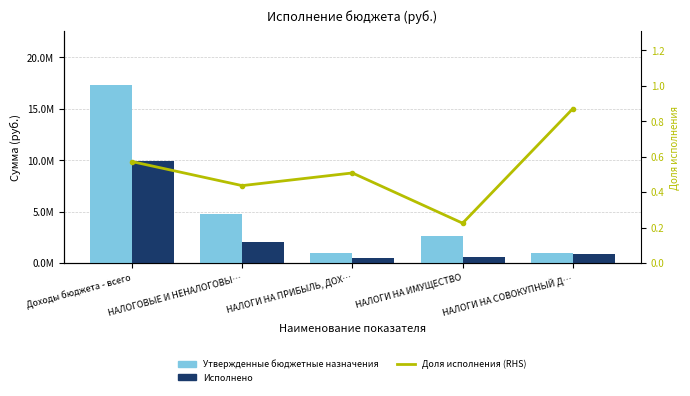

What are all the series names shown in the legend?

Утвержденные бюджетные назначения, Исполнено, Доля исполнения (RHS)